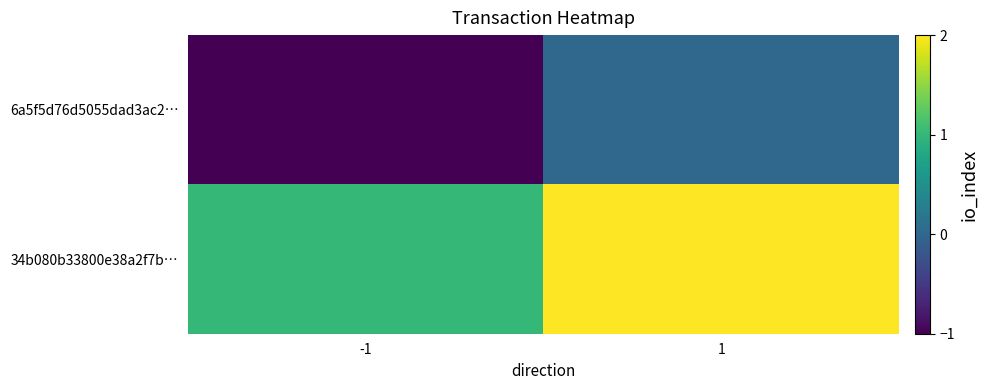

Reading left to right, transcribe all the data shown in this chart.

6a5f5d76d5055dad3ac2…: -1=-1	1=0
34b080b33800e38a2f7b…: -1=1	1=2